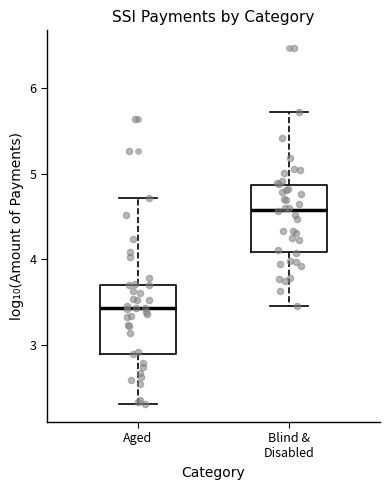

Reading left to right, read every box against the y-axis: the position of its median line, the range the box covers, and the ends of its whiskers. The values are not printed on the chart, so give them approximately, as read against the axis.

Aged: median 3.4, box 2.9 to 3.7, whiskers 2.3 to 4.7
Blind & Disabled: median 4.6, box 4.1 to 4.9, whiskers 3.4 to 5.7